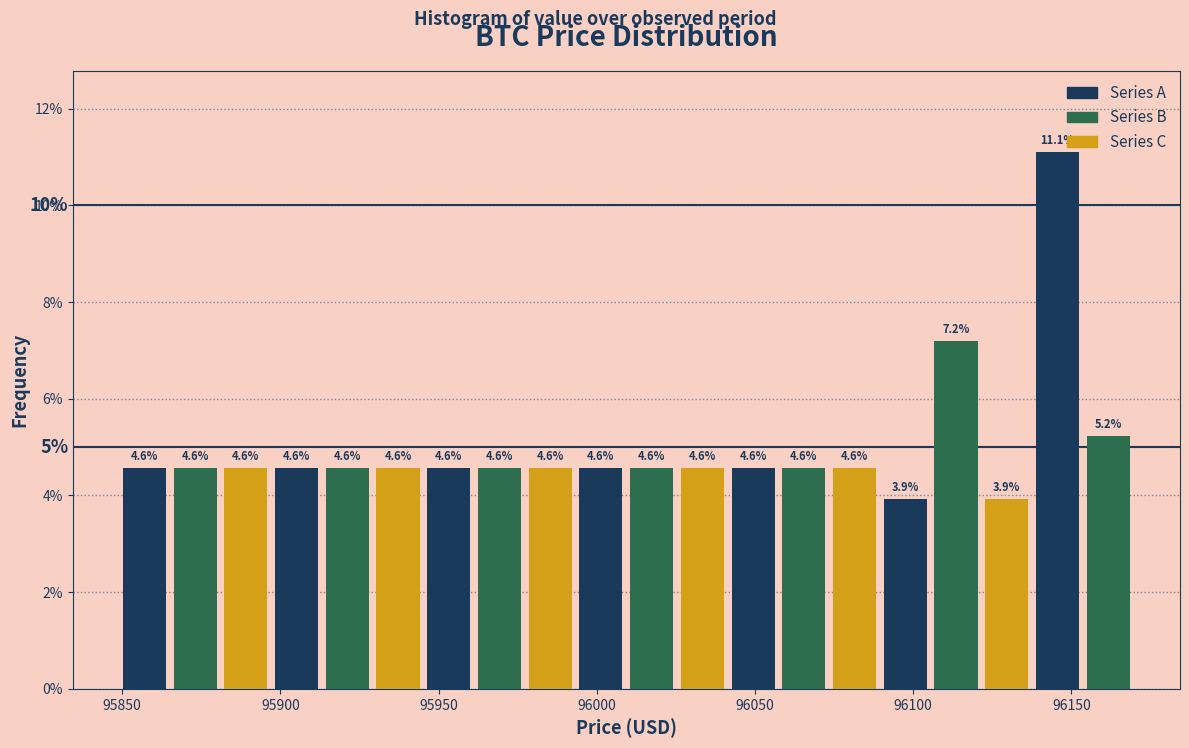

Around what value on the x-axis is the tallest bar? Give the approximate position of its centre, as read against the axis.

96145